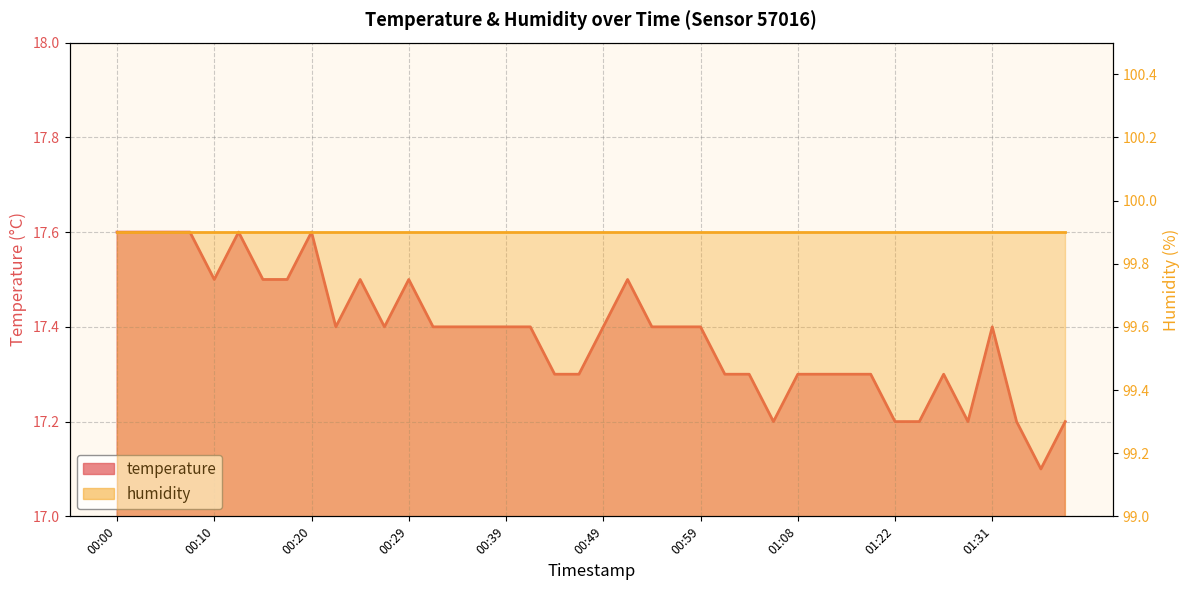

Is it true that the value at 00:17 is 17.5?

True